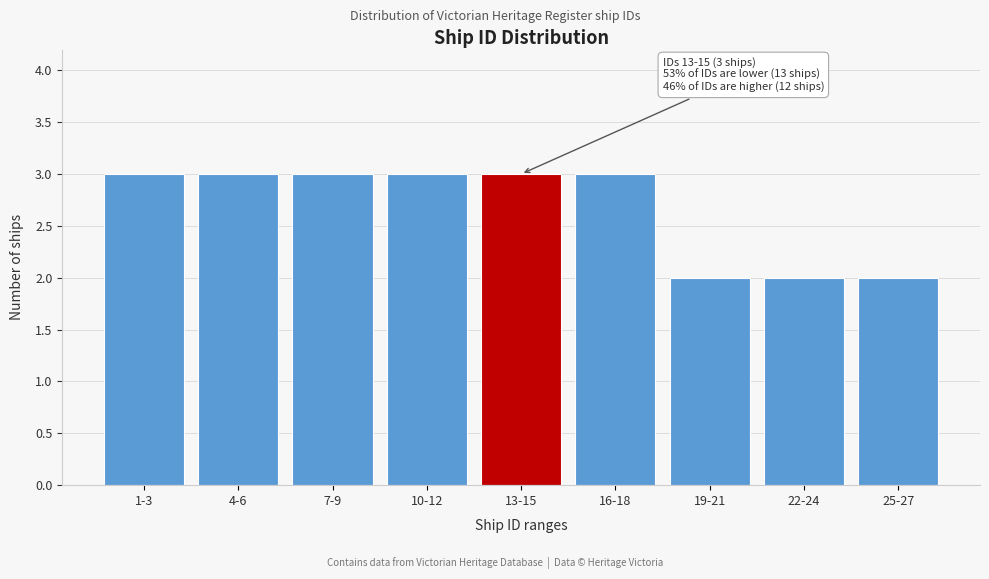

Reading left to right, what are all the values shown in this chart?

3	3	3	3	3	3	2	2	2